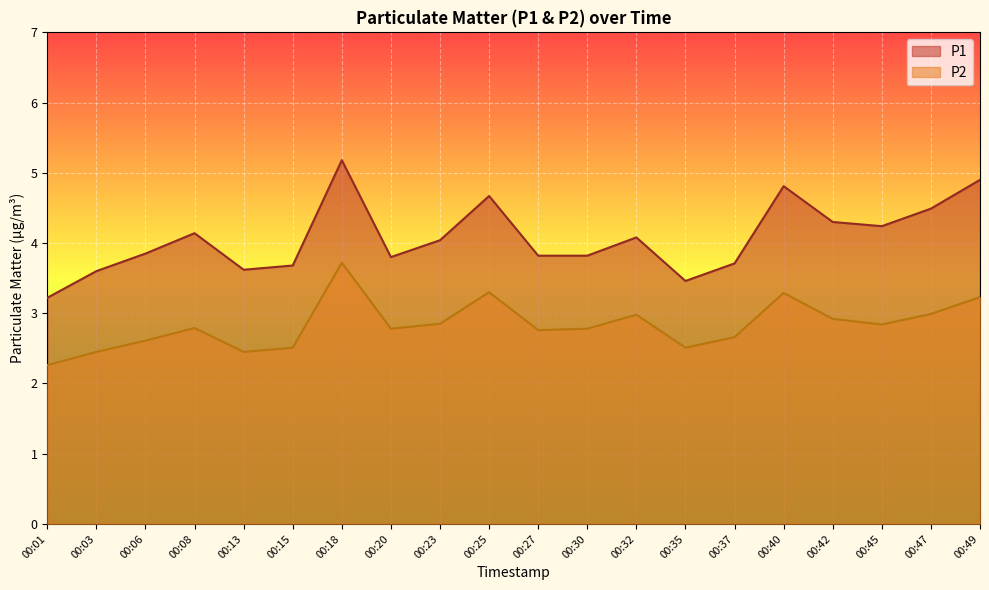

True or false: P2 and P1 intersect in this chart.

False